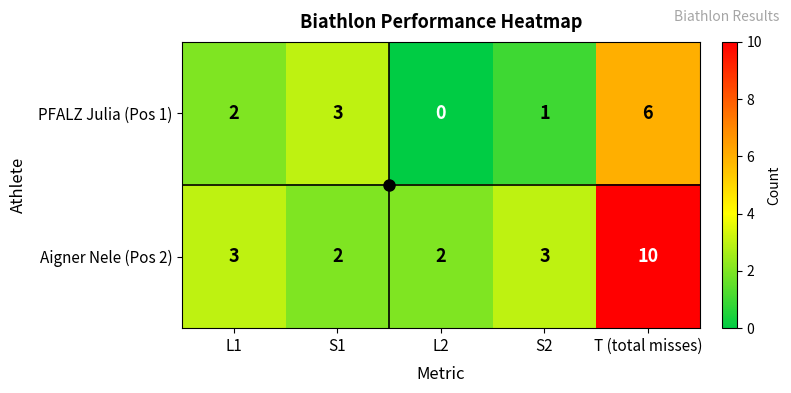

Rank the series by their maximum value, from lowest to highest.

PFALZ Julia (Pos 1), Aigner Nele (Pos 2)